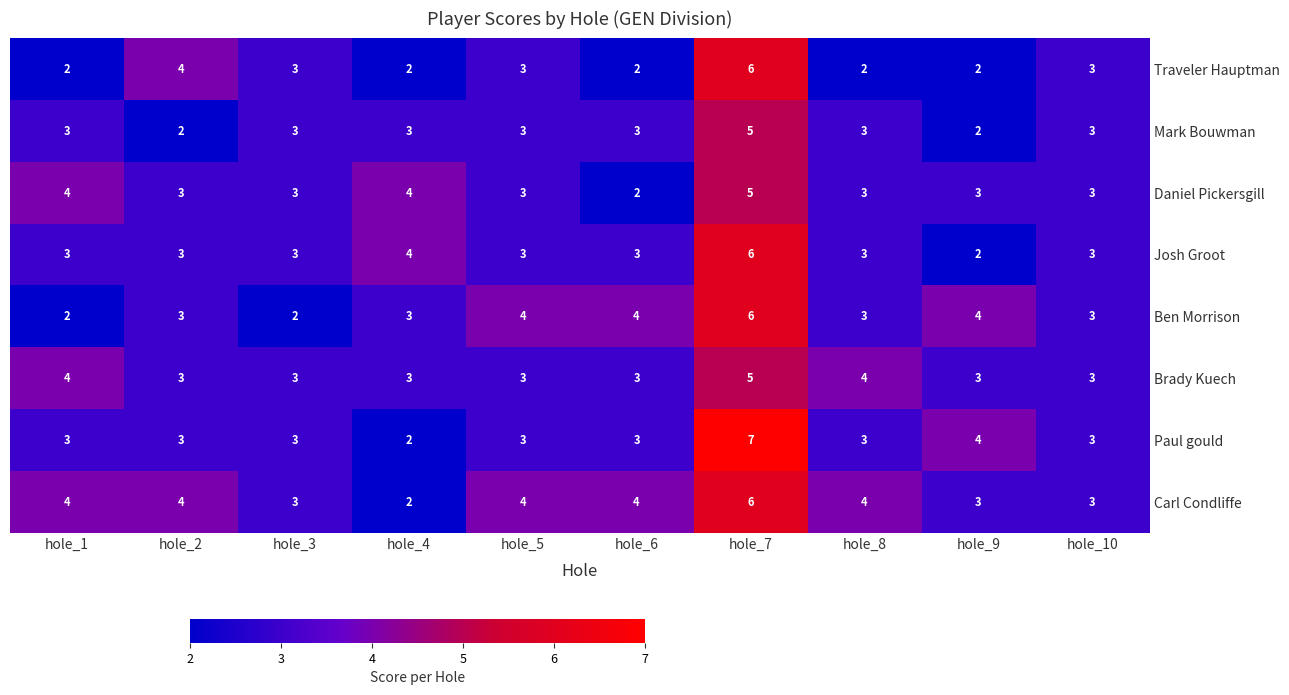

Count the number of categories in the chart.

10